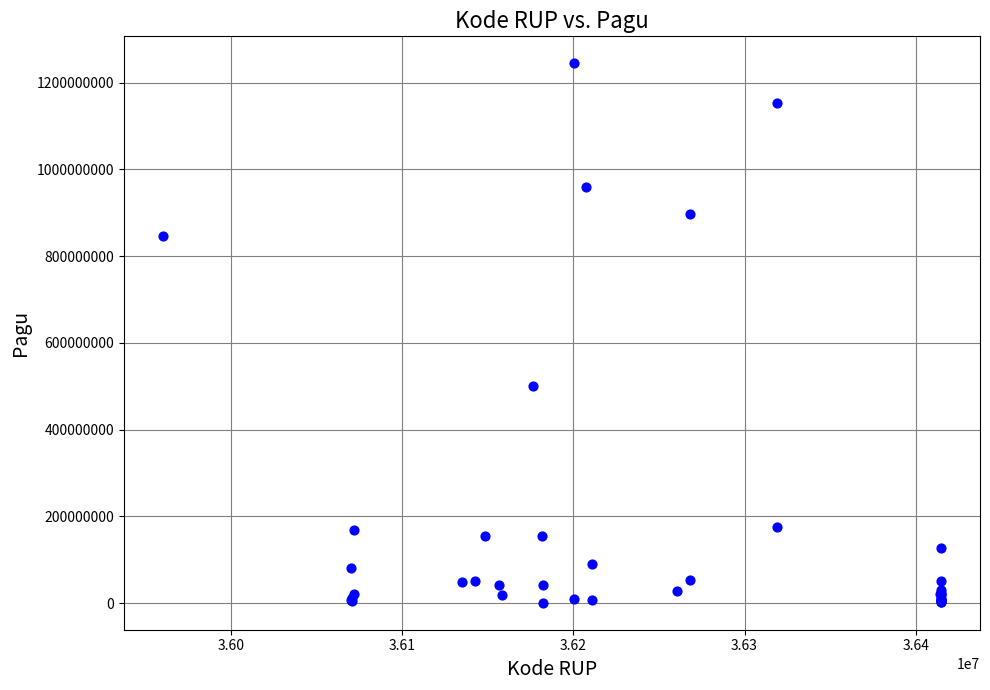

What Y value in the scatter plot is closest to 622840000?

499932000